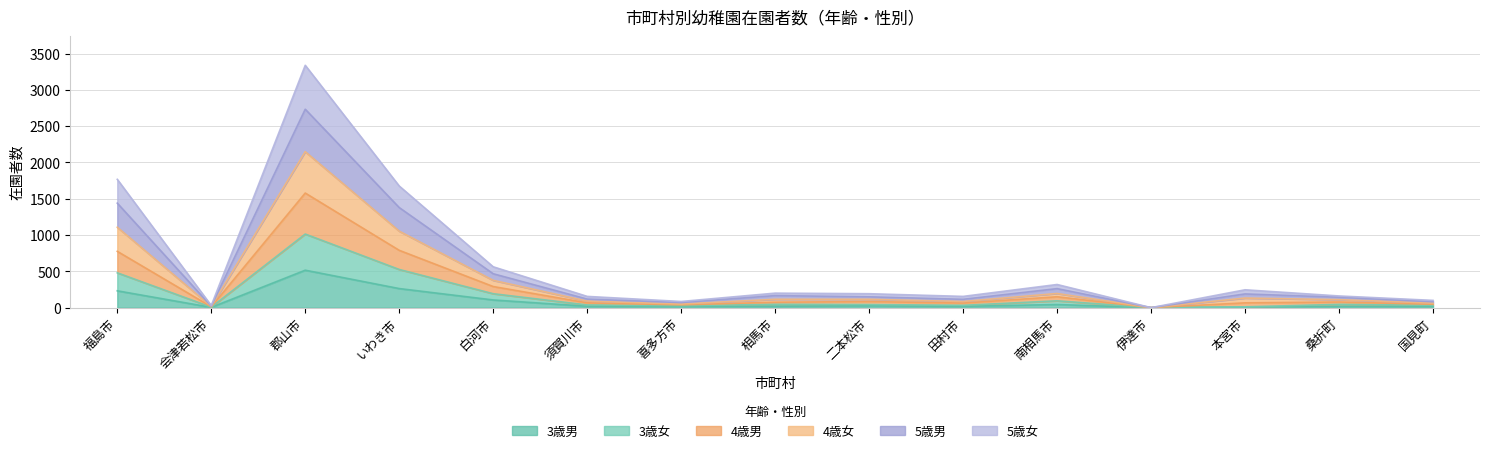

Where is the first local maximum for 5歳男?

郡山市